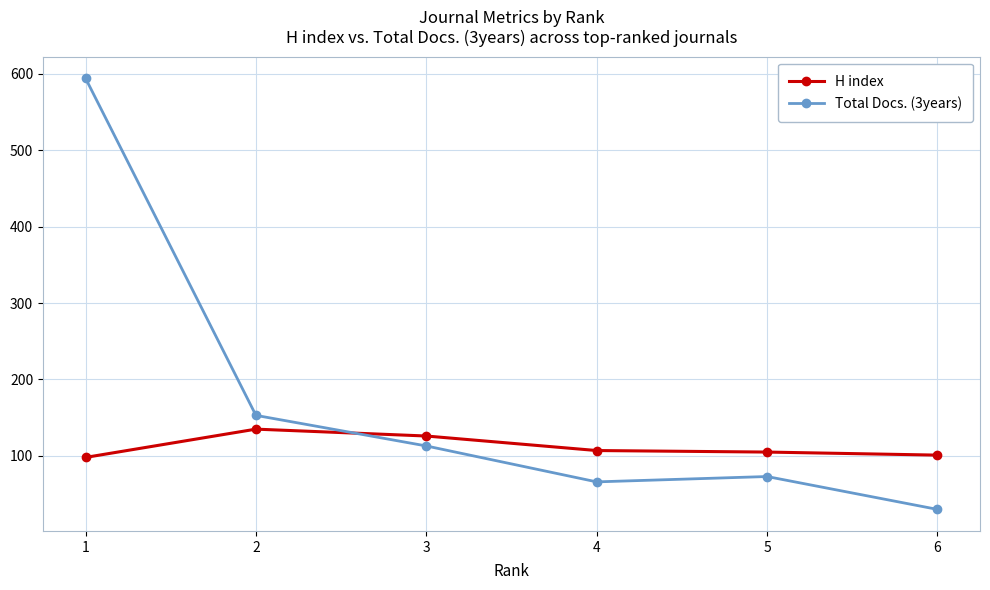

What is the total value across all series at 2?

288